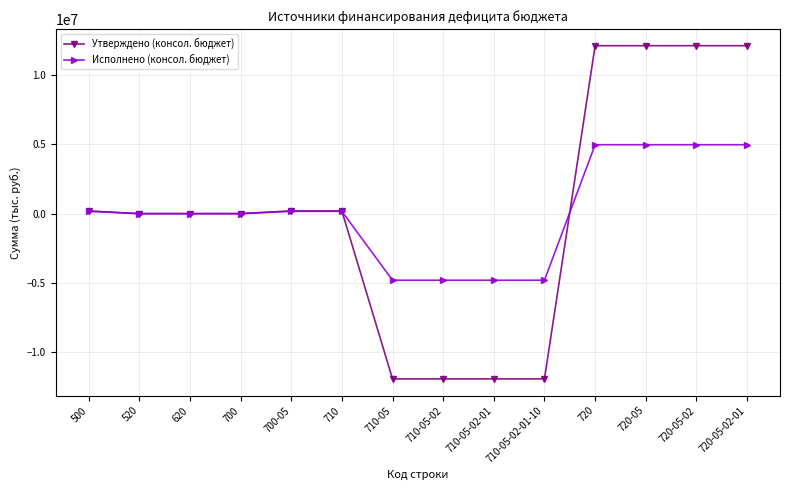

Reading left to right, what are all the values shown in this chart?

Утверждено (консол. бюджет): 500=195500.0	520=0.0	620=0.0	700=0.0	700-05=195500.0	710=195500.0	710-05=-11942000.0	710-05-02=-11942000.0	710-05-02-01=-11942000.0	710-05-02-01-10=-11942000.0	720=12137500.0	720-05=12137500.0	720-05-02=12137500.0	720-05-02-01=12137500.0
Исполнено (консол. бюджет): 500=168015.0	520=0.0	620=0.0	700=0.0	700-05=168015.0	710=168015.0	710-05=-4811942.8	710-05-02=-4811942.8	710-05-02-01=-4811942.8	710-05-02-01-10=-4811942.8	720=4979957.8	720-05=4979957.8	720-05-02=4979957.8	720-05-02-01=4979957.8